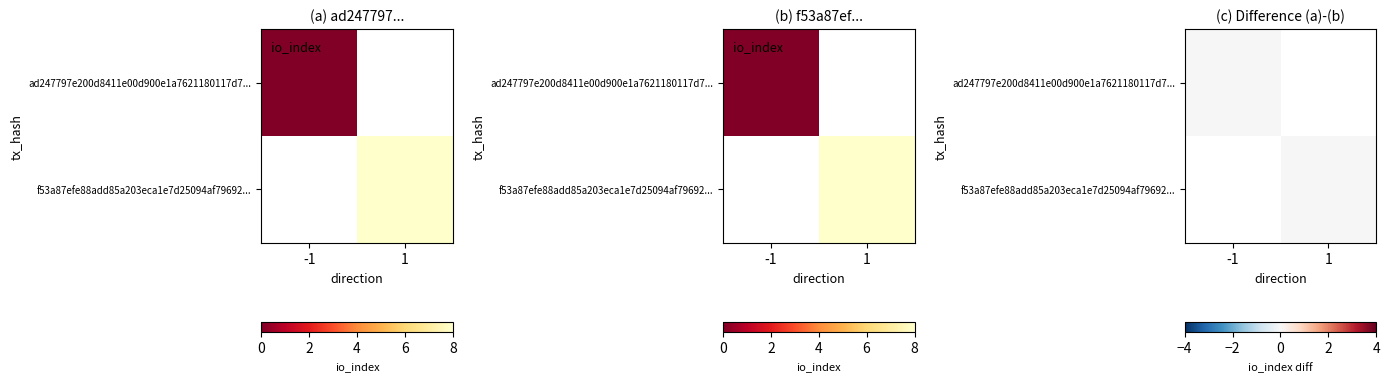

What is the total value across all series at io_index?

8